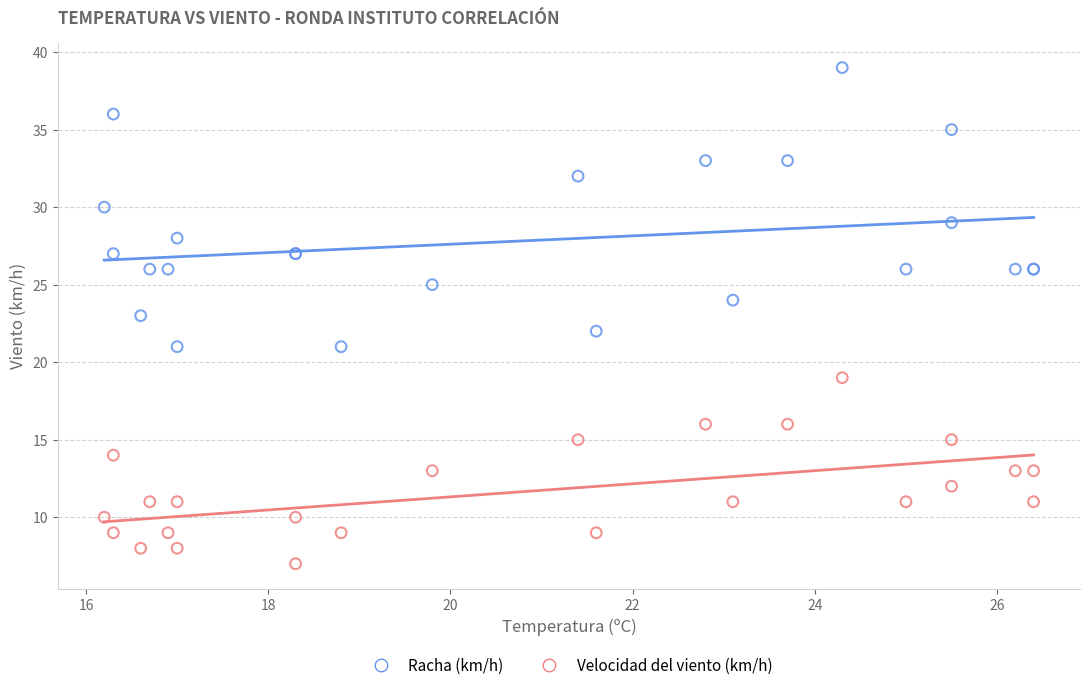

Which series has the widest spread of Y values?

Racha (km/h)